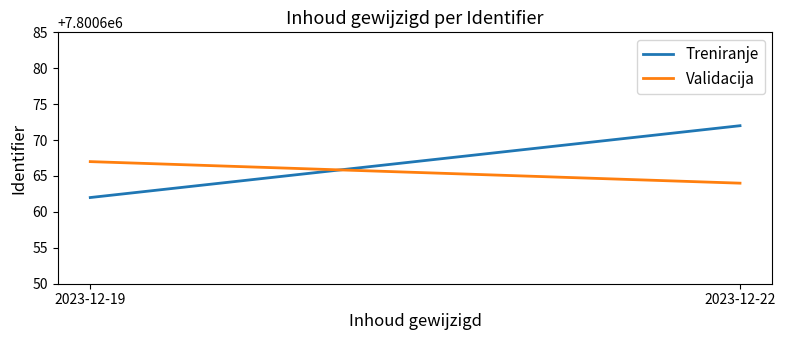

At which label does Treniranje reach its minimum?

2023-12-19